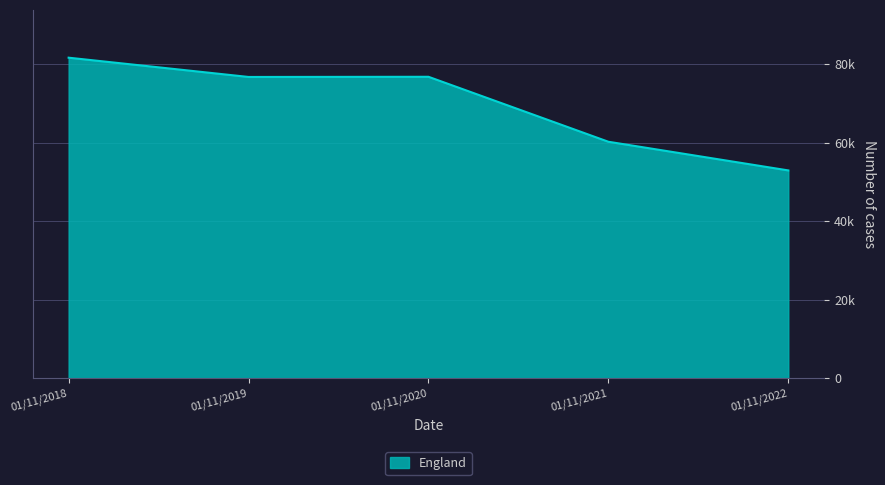

The value at 01/11/2019 is 76702. True or false?

True